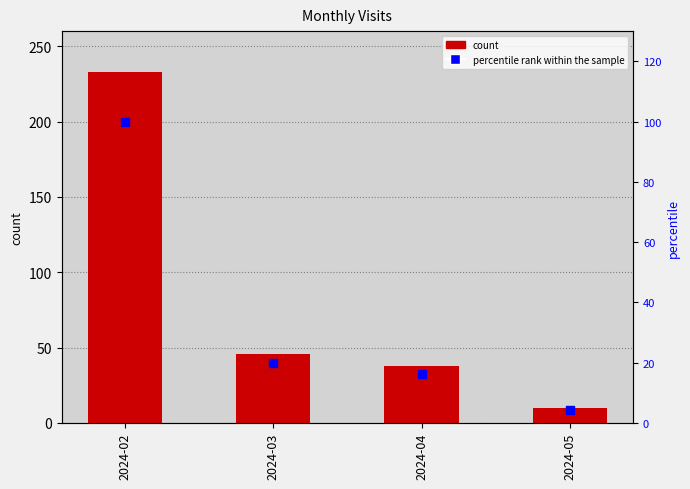

Which series contains the lowest Y value?

percentile rank within the sample